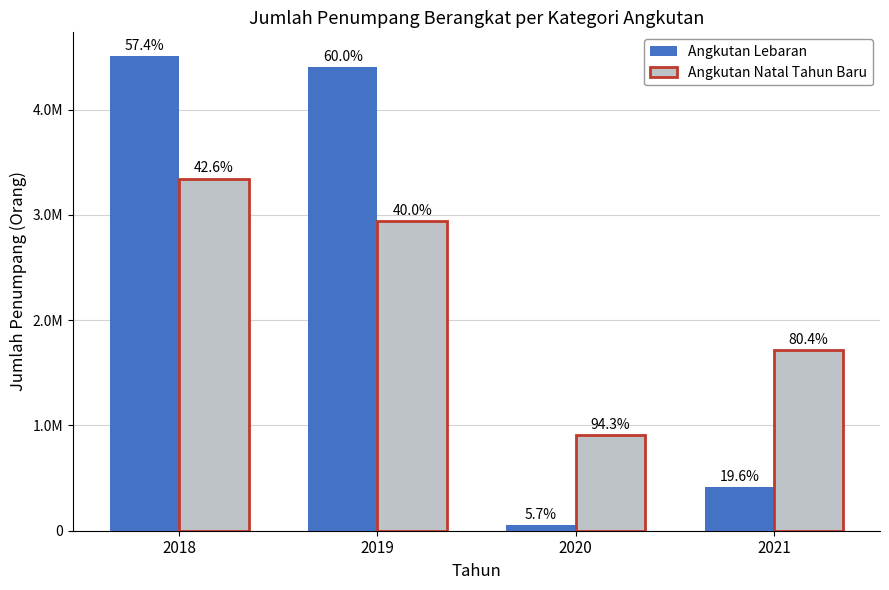

Are the bars horizontal?

No